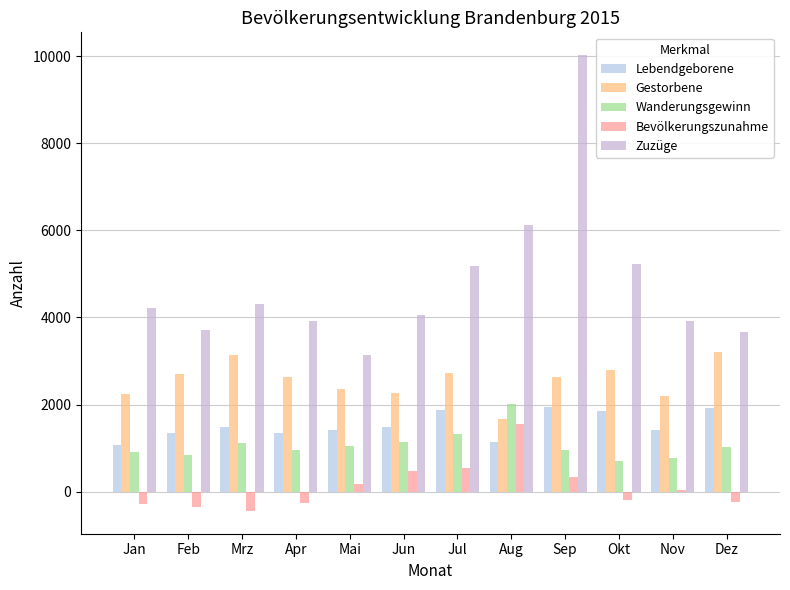

Which series has the largest total across all categories?

Zuzüge